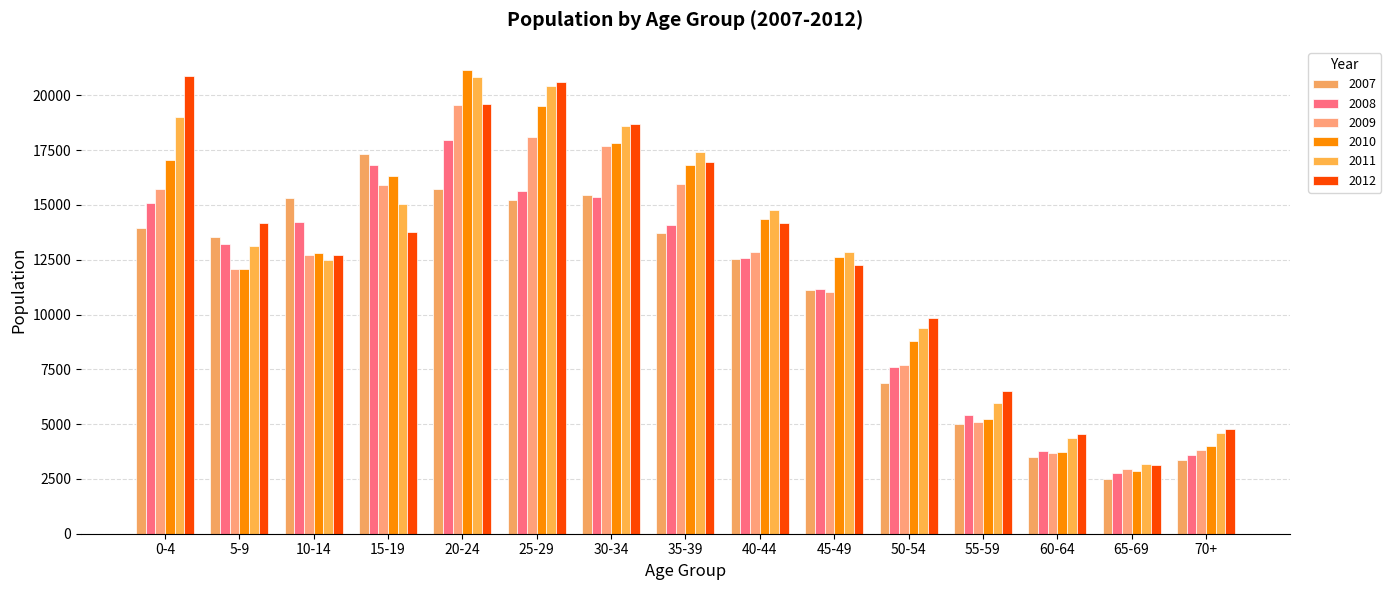

The value of 2008 at 40-44 is 18625. True or false?

False